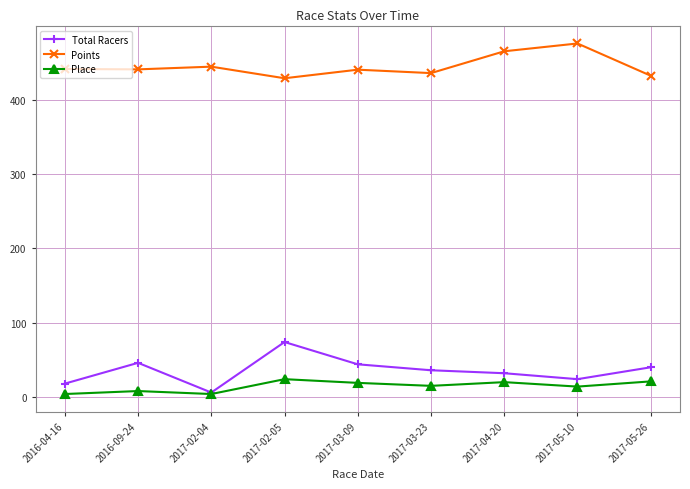

How many lines are shown in the chart?

3